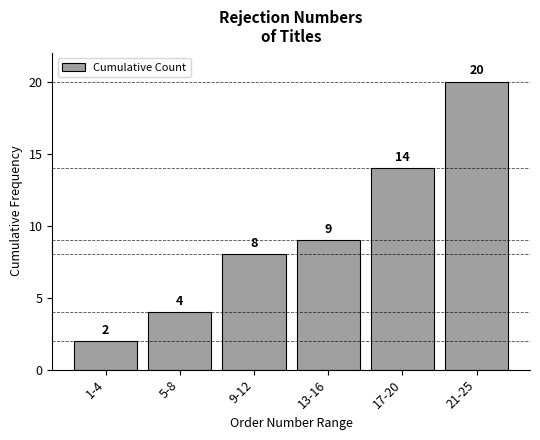

Reading left to right, extract all data points from this chart.

1-4=2	5-8=4	9-12=8	13-16=9	17-20=14	21-25=20